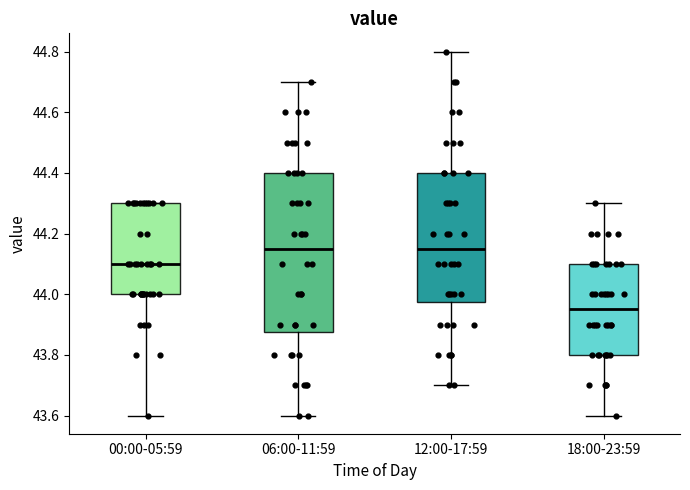

Reading left to right, transcribe this box plot: for each box, give where its median line is, the range the box spans, and where its two whiskers end, as read against the y-axis. The values are not printed on the chart, so give them approximately, as read against the axis.

00:00-05:59: median 44.10, box 44.00 to 44.30, whiskers 43.60 to 44.30
06:00-11:59: median 44.16, box 43.88 to 44.40, whiskers 43.60 to 44.70
12:00-17:59: median 44.16, box 43.98 to 44.40, whiskers 43.70 to 44.80
18:00-23:59: median 43.96, box 43.80 to 44.10, whiskers 43.60 to 44.30